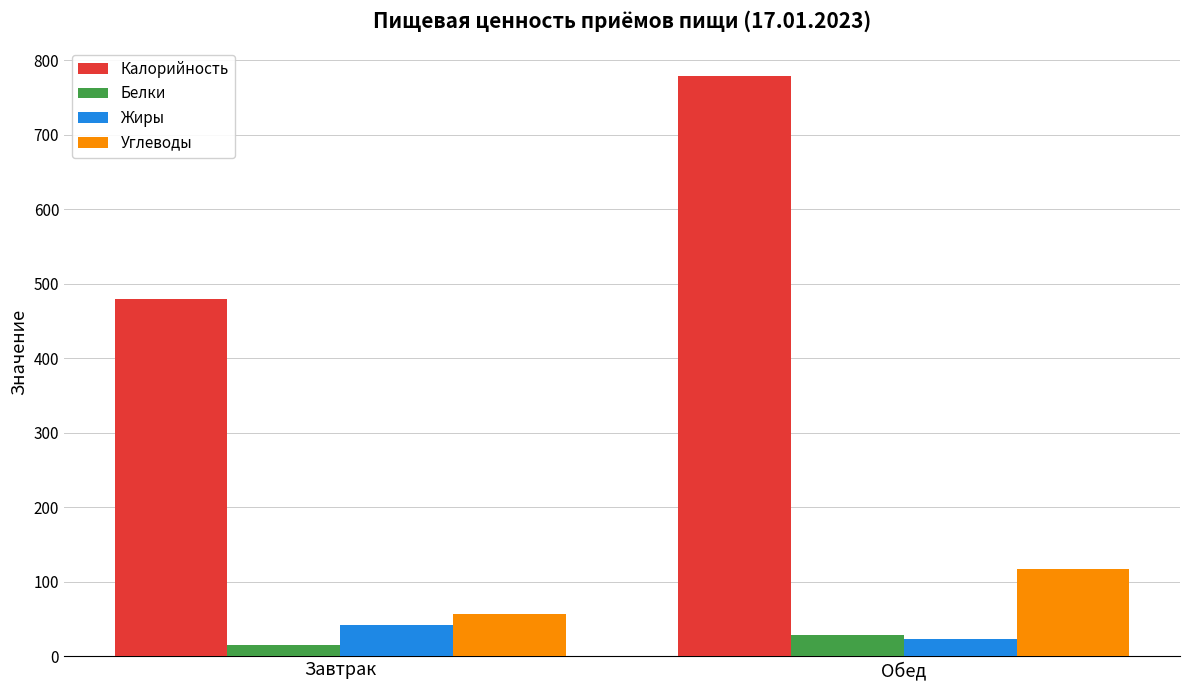

Is the value of Жиры at Завтрак greater than the value of Углеводы at Завтрак?

No